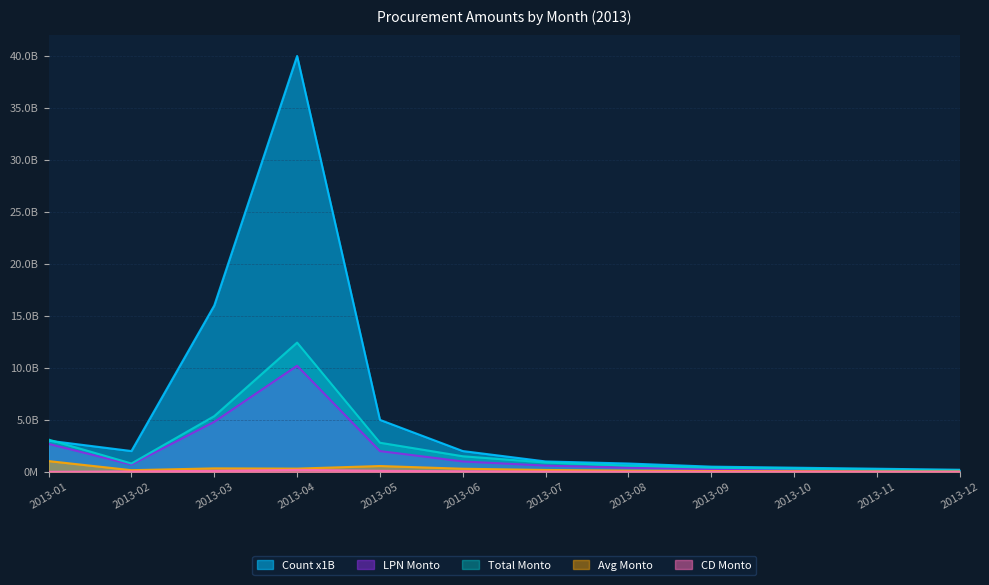

How many values in the CD Monto series exceed 30000000?

5